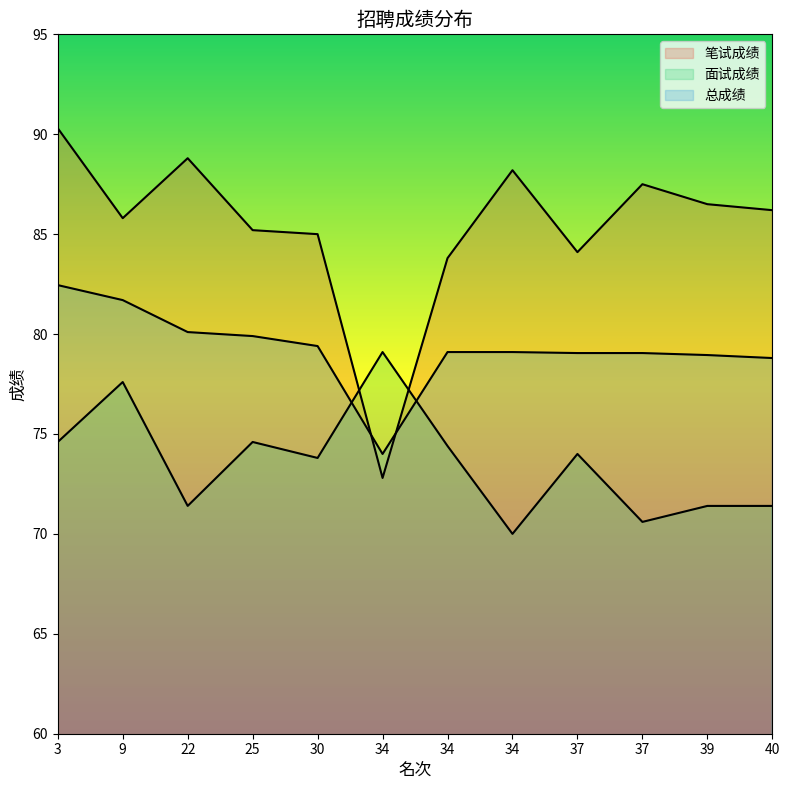

The value of 笔试成绩 at 3 is 51.9. True or false?

False